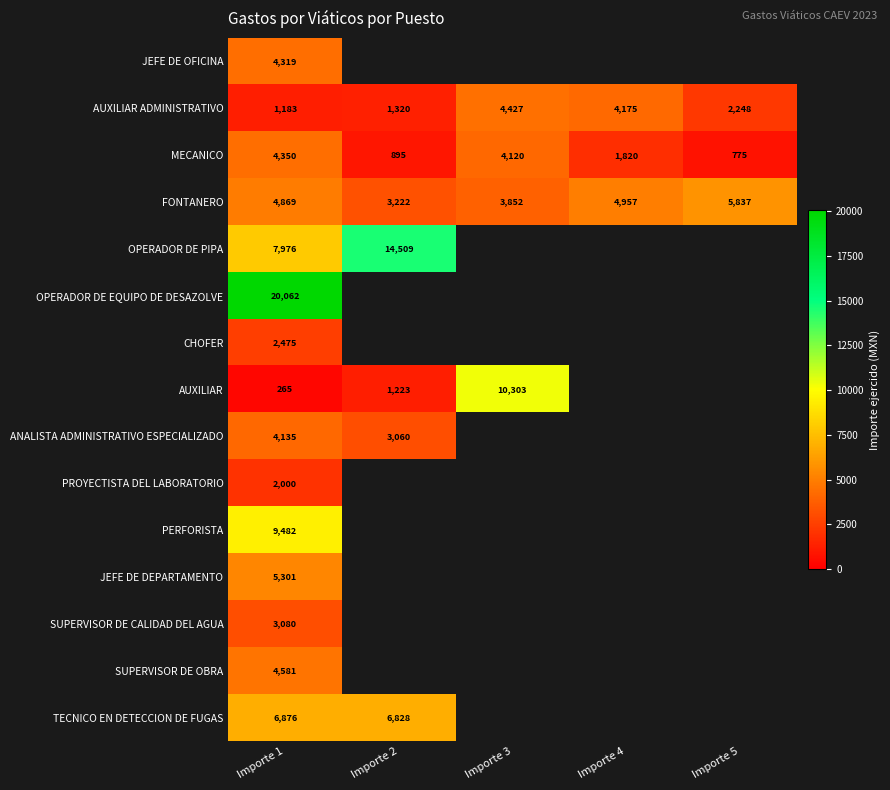

Which category has the lowest value across all series?

Importe 1